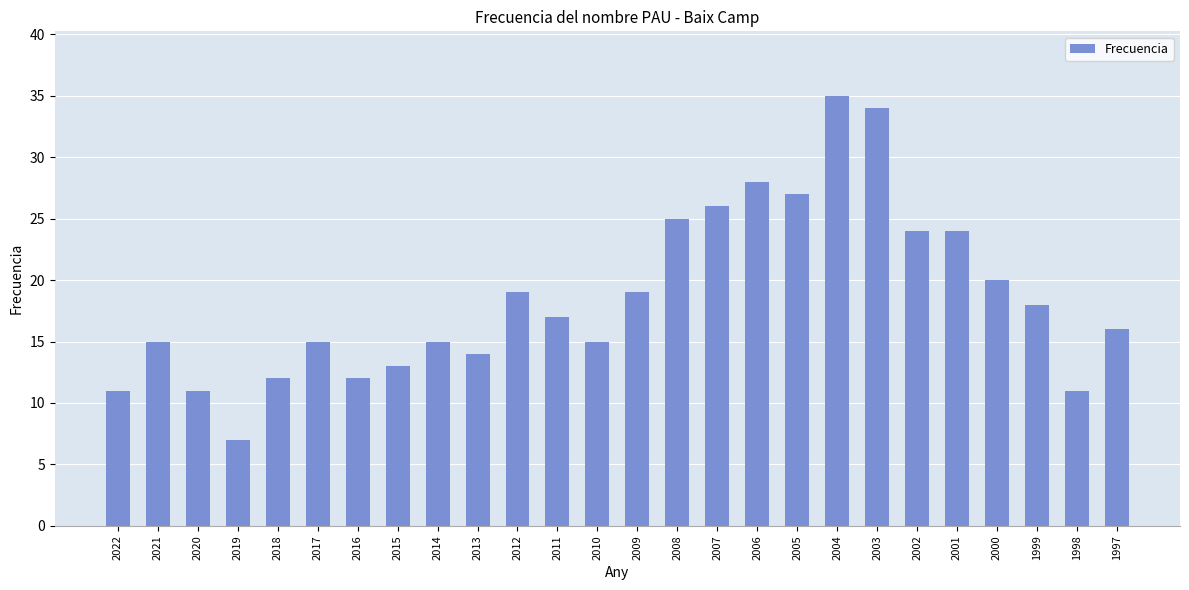

How many distinct data groups are displayed?

1